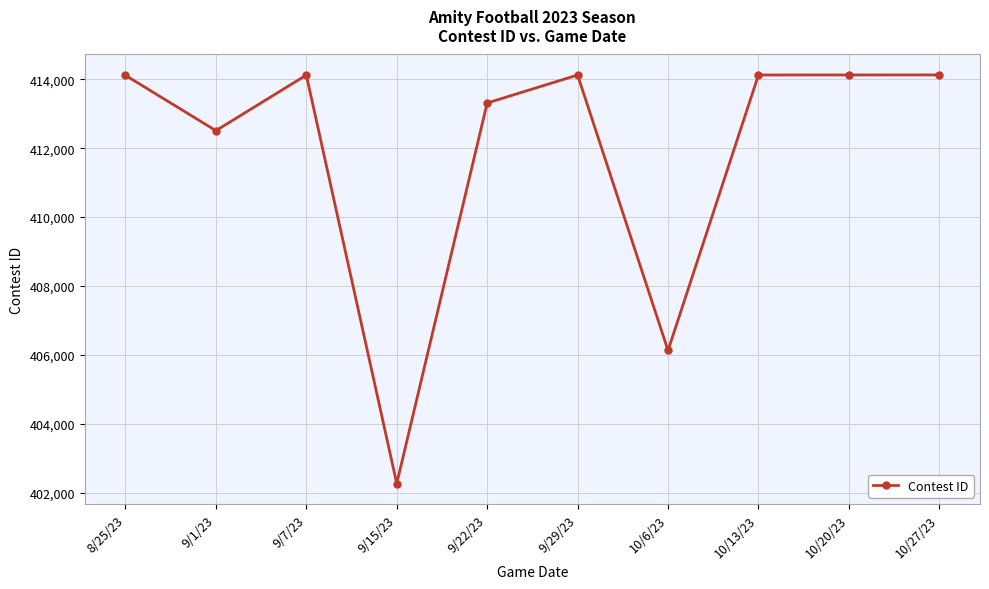

How many data points does each series have?

10